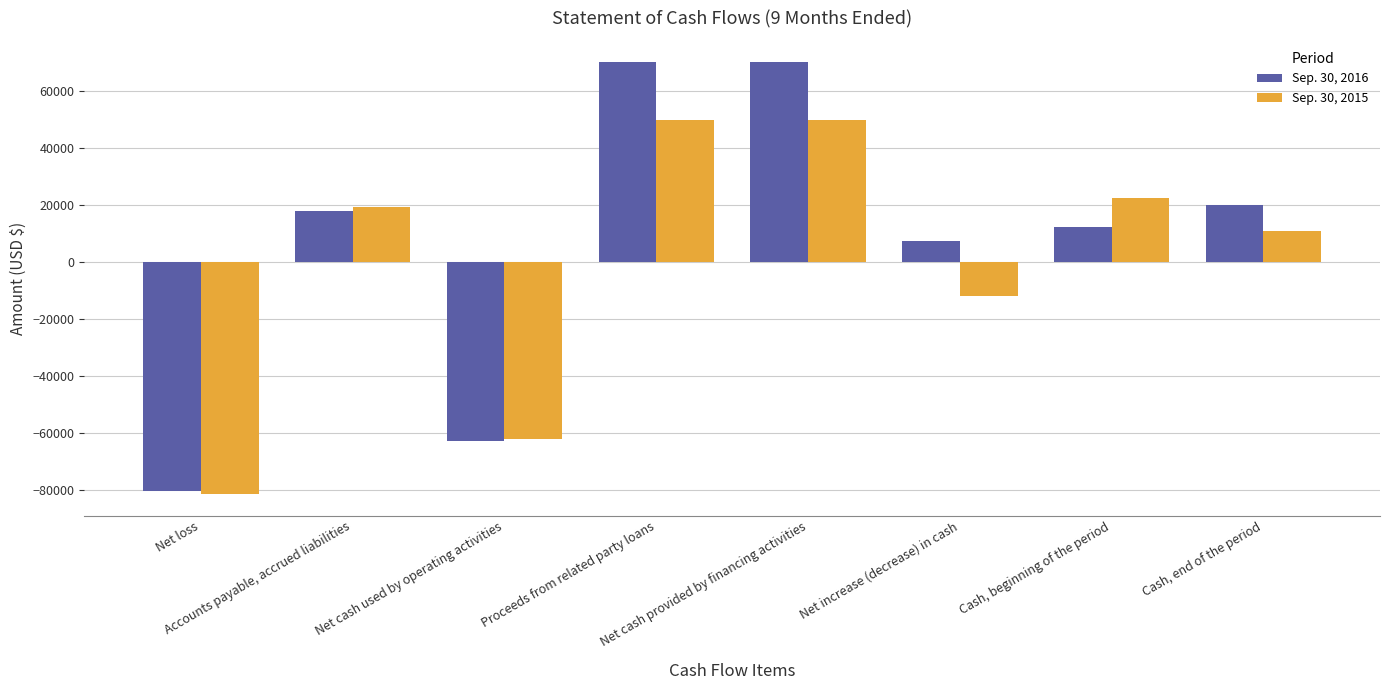

Reading right to left, transcribe all the data shown in this chart.

Sep. 30, 2016: Cash, end of the period=19930	Cash, beginning of the period=12455	Net increase (decrease) in cash=7475	Net cash provided by financing activities=70000	Proceeds from related party loans=70000	Net cash used by operating activities=-62525	Accounts payable, accrued liabilities=17805	Net loss=-80330
Sep. 30, 2015: Cash, end of the period=10824	Cash, beginning of the period=22628	Net increase (decrease) in cash=-11804	Net cash provided by financing activities=50000	Proceeds from related party loans=50000	Net cash used by operating activities=-61804	Accounts payable, accrued liabilities=19443	Net loss=-81247